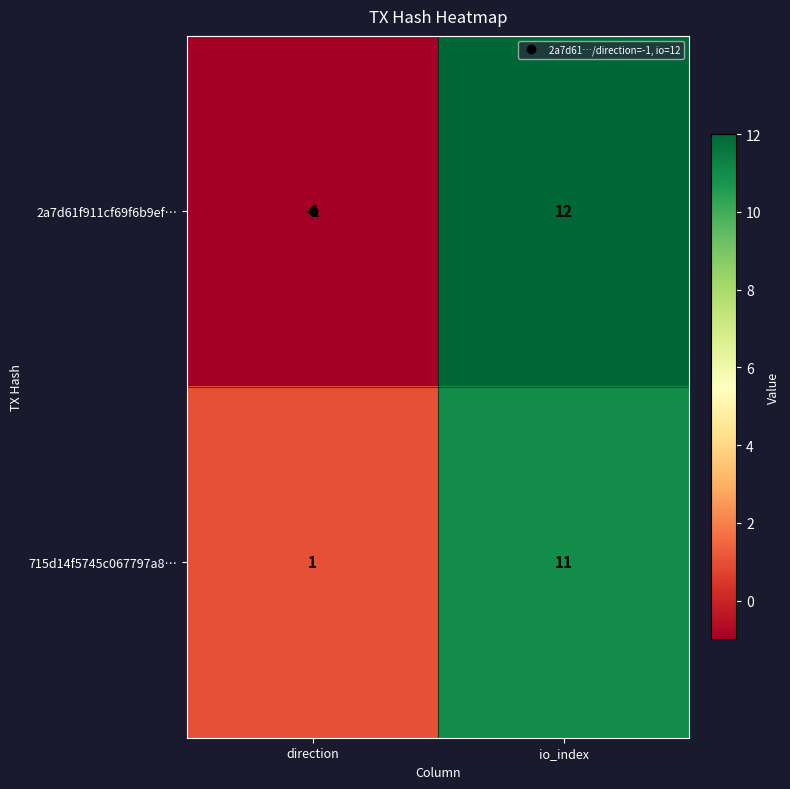

Rank the categories by 715d14f5745c067797a8… value from highest to lowest.

io_index, direction